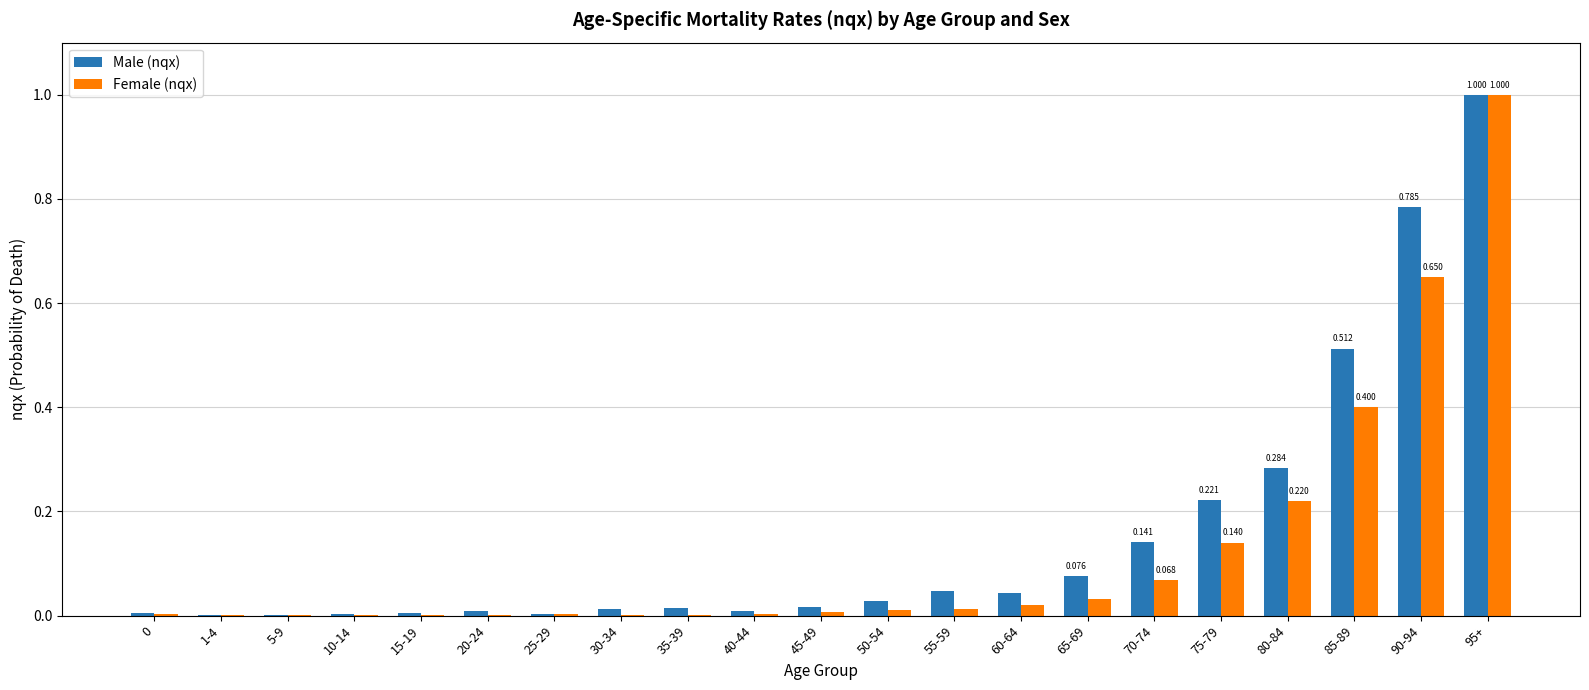

Is the value of Female (nqx) at 60-64 greater than the value of Male (nqx) at 75-79?

No